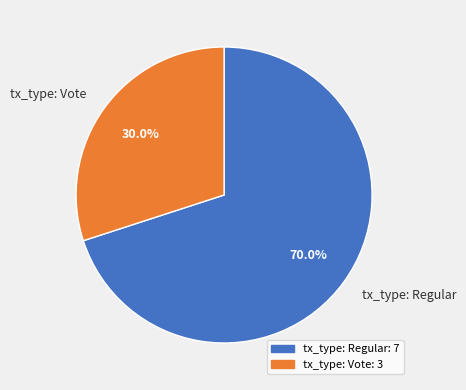

How many slices are in this pie chart?

2